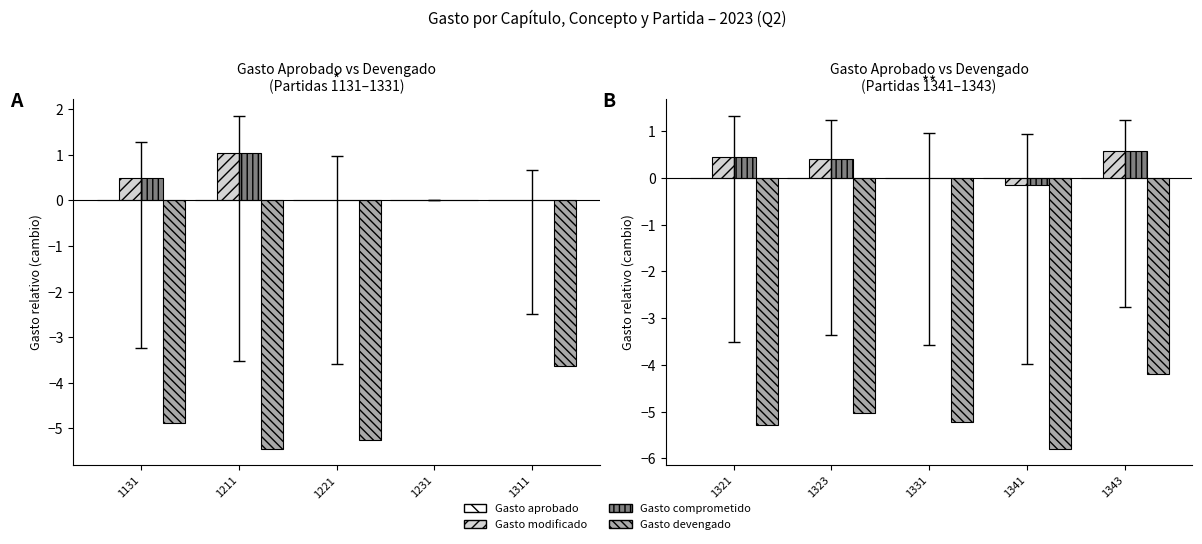

Is the value of Gasto aprobado at 1331 greater than the value of Gasto modificado at 1323?

No